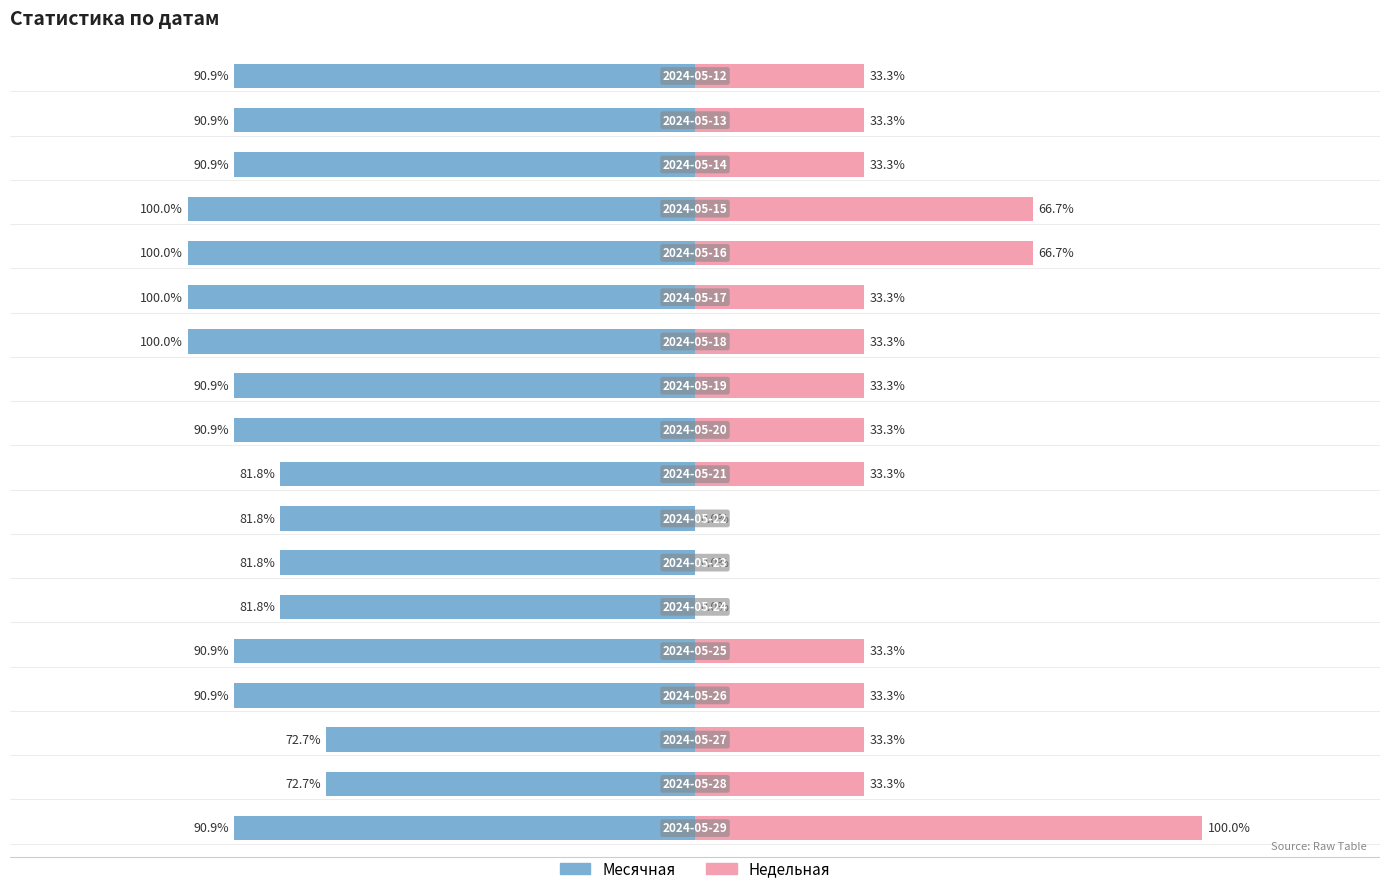

How many groups of bars are there?

18